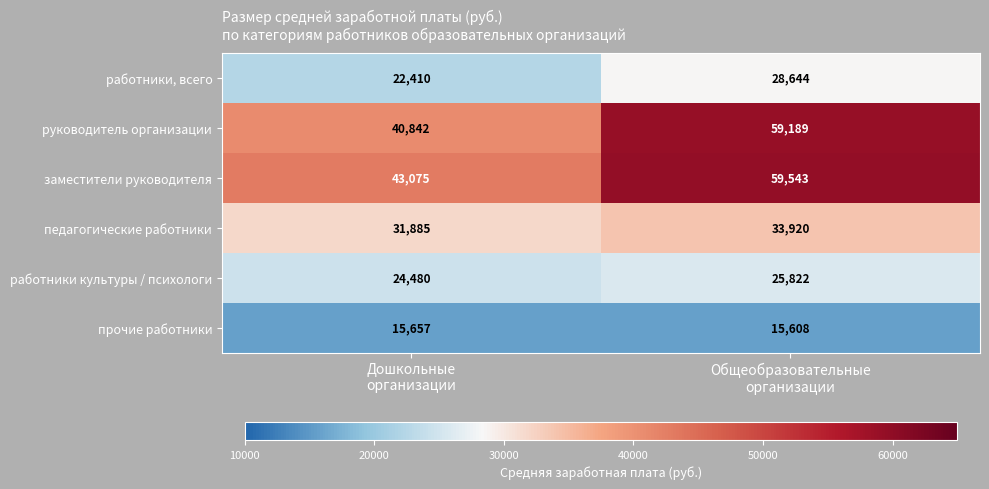

Which series changed the most between Дошкольные
организации and Общеобразовательные
организации?

руководитель организации